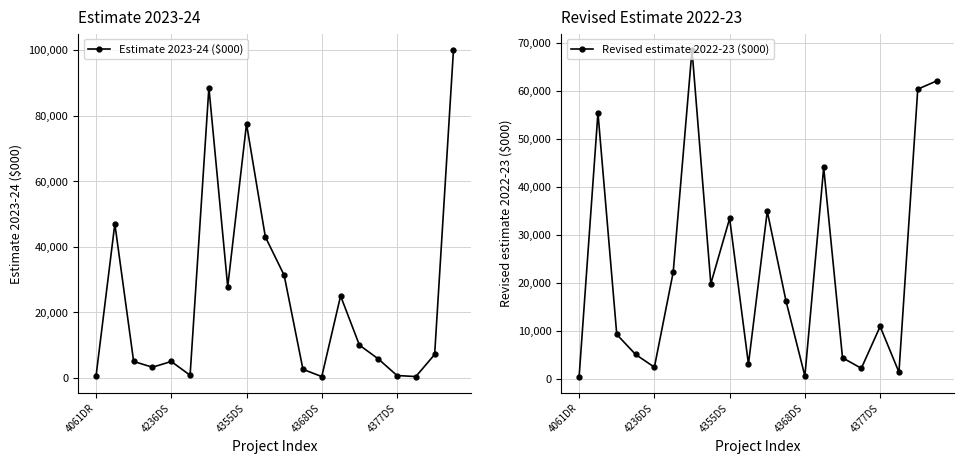

Is this an area chart (filled region under the line)?

No